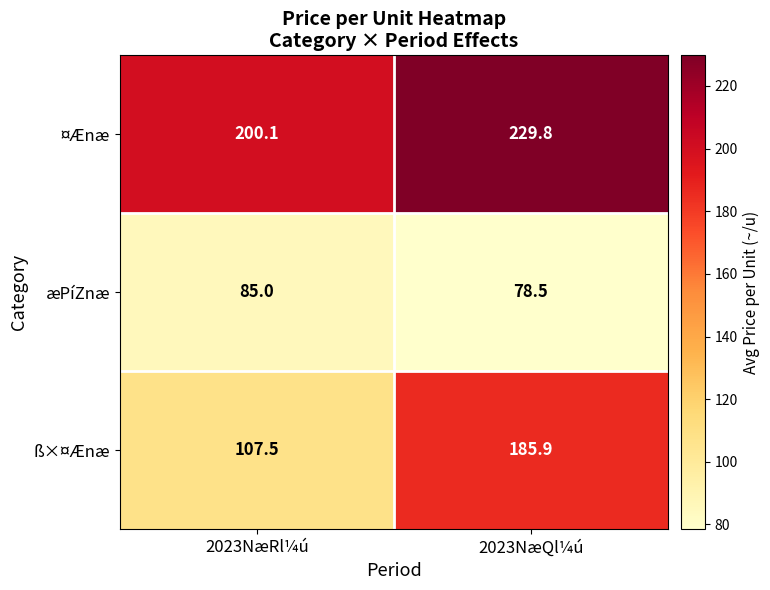

The æPíZnæ series shows 139.9 at 2023NæQl¼ú. True or false?

False